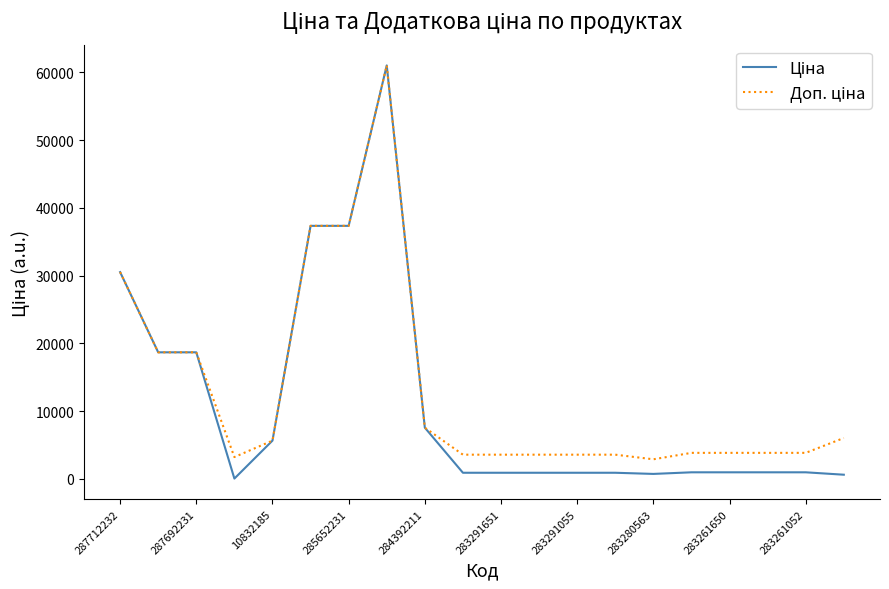

What is the maximum value shown in the chart?

61024.7